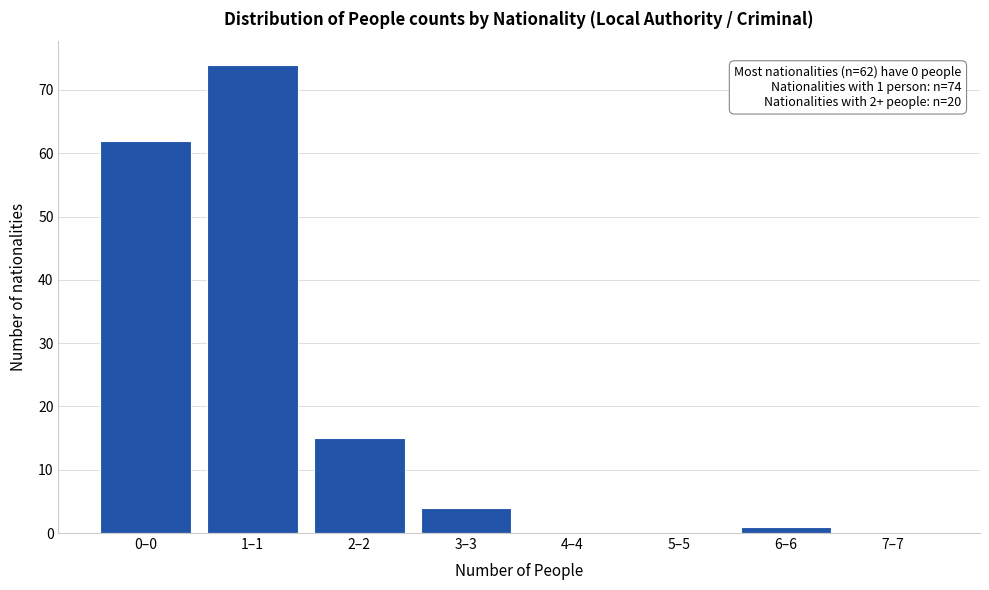

Reading left to right, extract all data points from this chart.

0–0=62	1–1=74	2–2=15	3–3=4	4–4=0	5–5=0	6–6=1	7–7=0